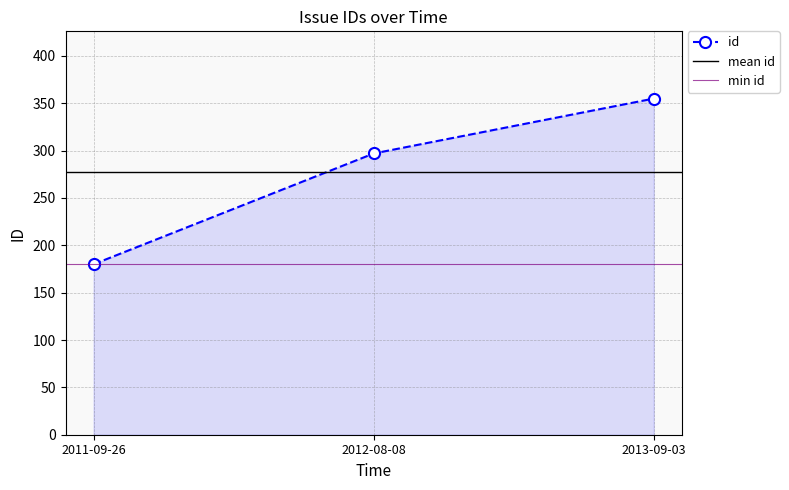

Read the value at 2013-09-03.

355